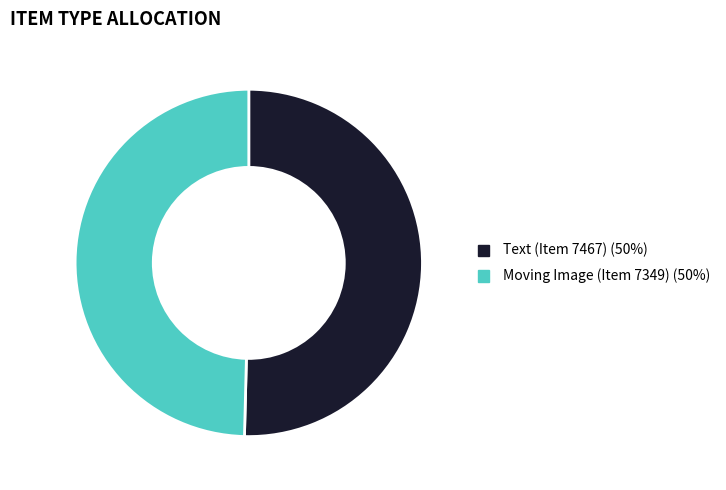

Is the sum of Text (Item 7467) and Moving Image (Item 7349) greater than half?

Yes